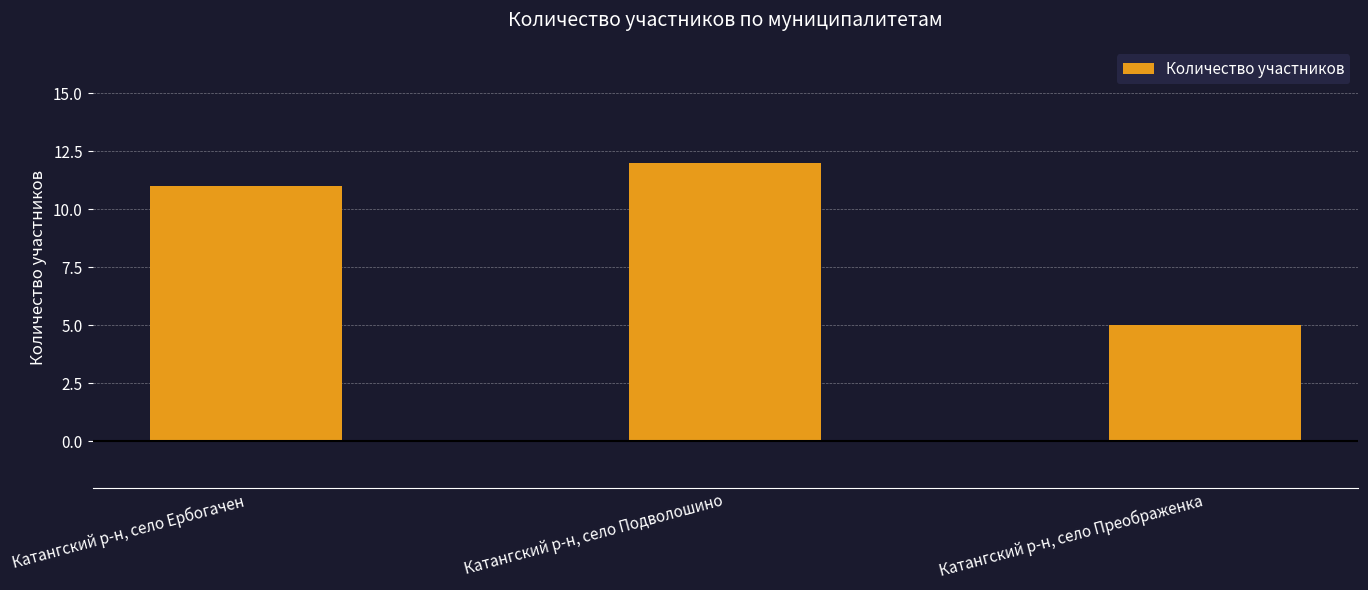

Which label corresponds to the largest value in the chart?

Катангский р-н, село Подволошино